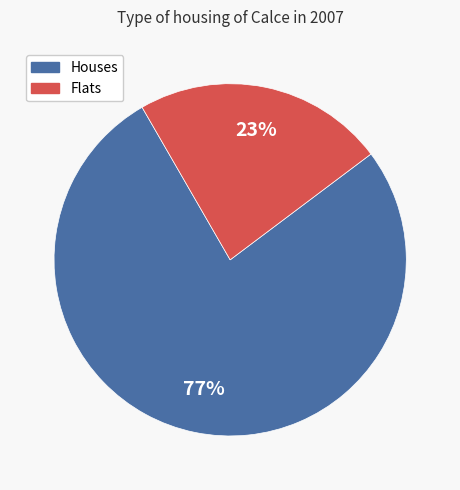

What is the majority slice?

Houses